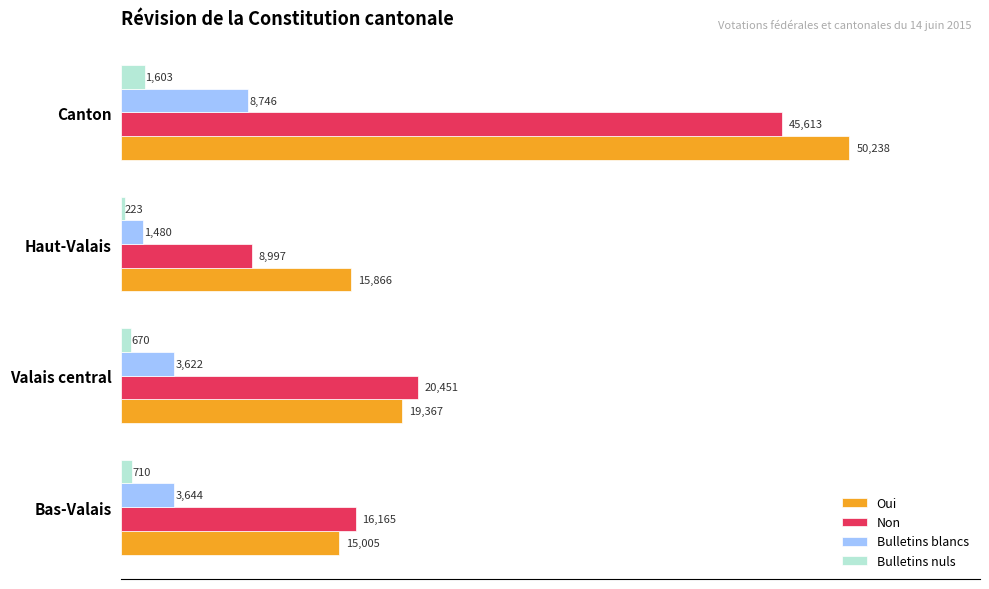

What is the minimum value for Bulletins blancs?

1480